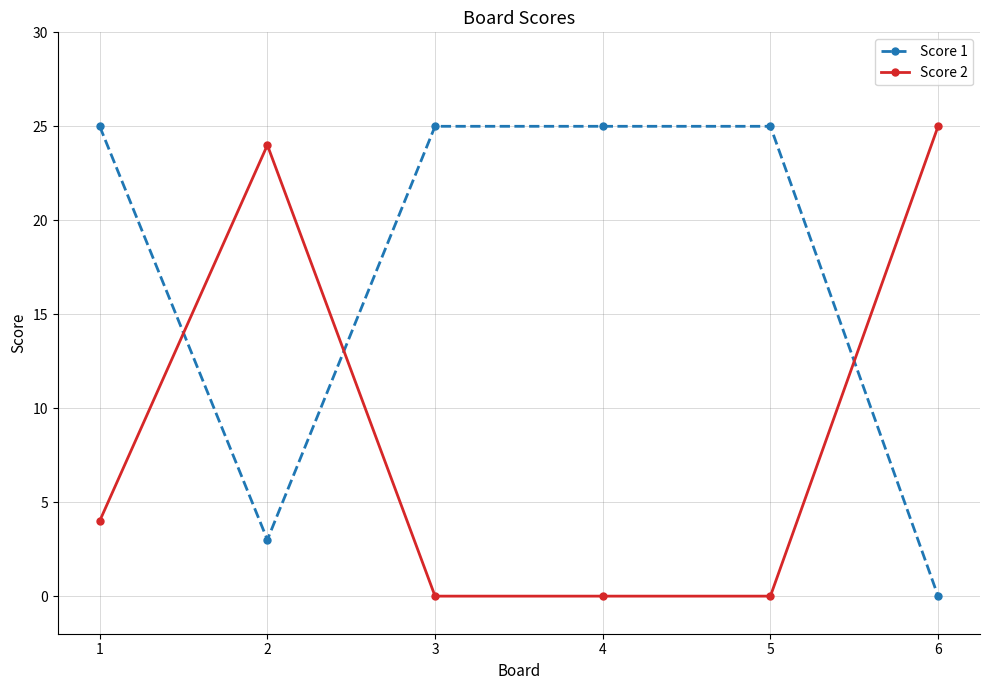

True or false: Score 2 has more than 2 points higher than both neighbors.

False